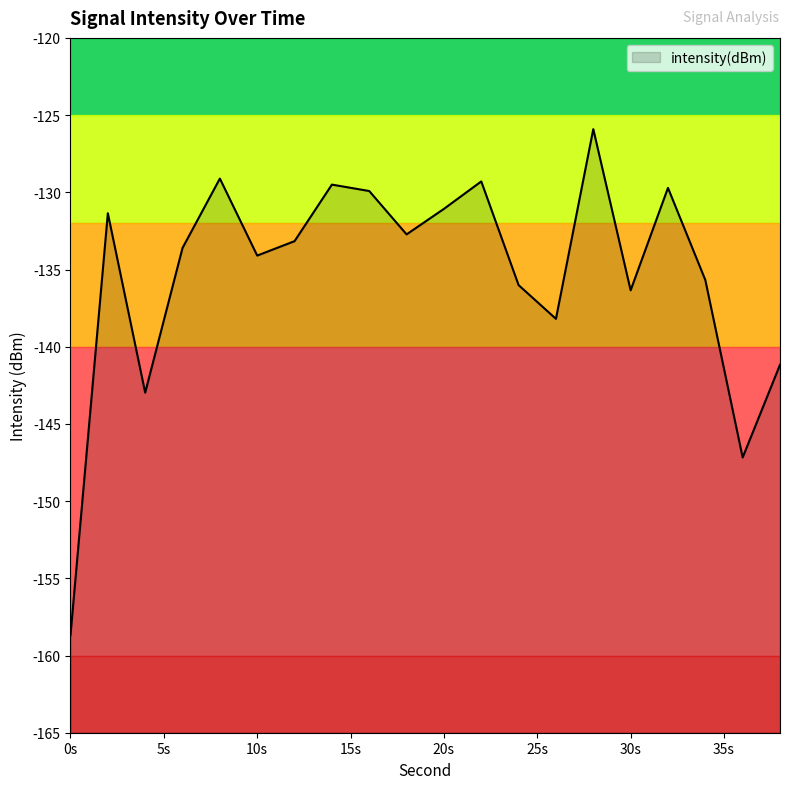

Reading right to left, list all the values displayed in this chart.

-141.2	-147.2	-135.7	-129.7	-136.3	-125.9	-138.2	-136.0	-129.3	-131.1	-132.7	-129.9	-129.5	-133.2	-134.1	-129.1	-133.6	-143.0	-131.4	-158.7